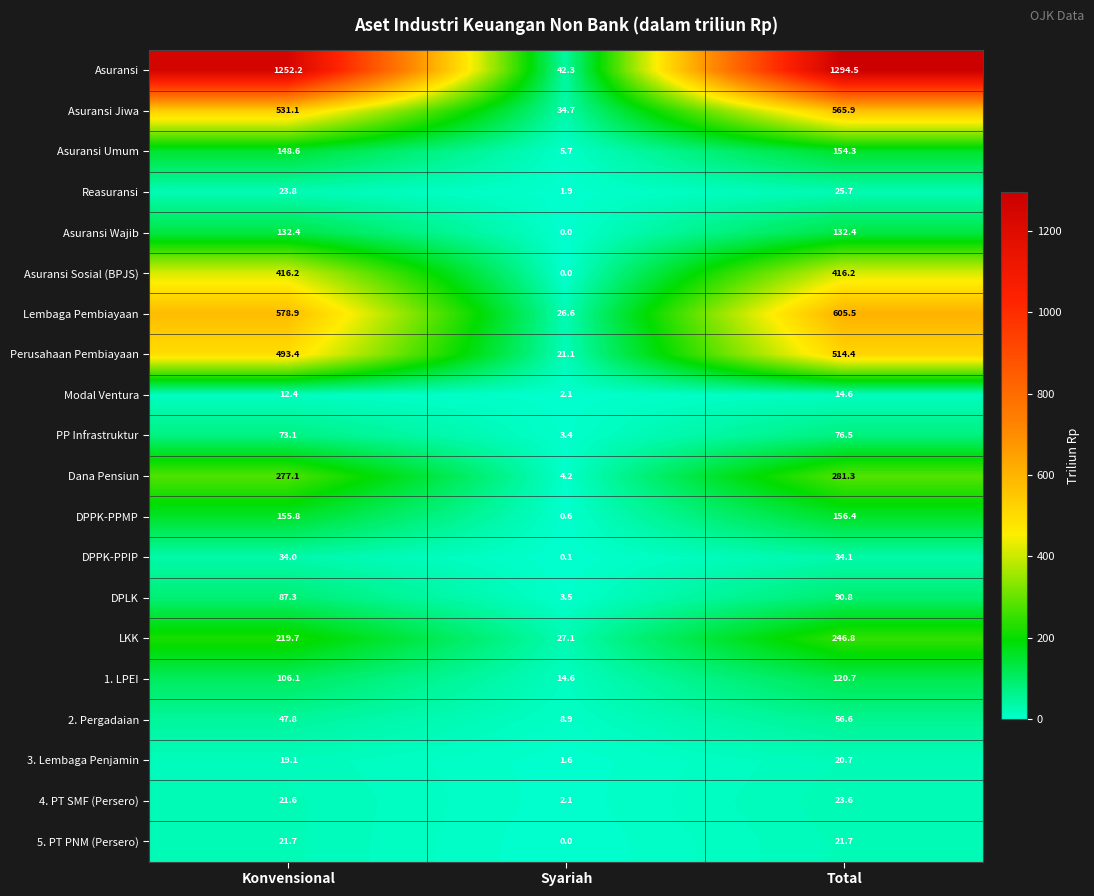

Where is 3. Lembaga Penjamin nearest to the value 11?

Konvensional